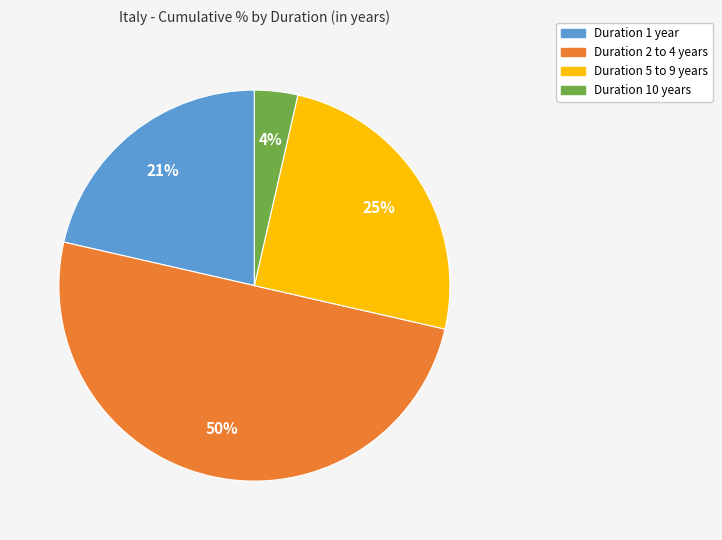

To the nearest percent, what is the difference between the largest and smallest slice percentages?

46%